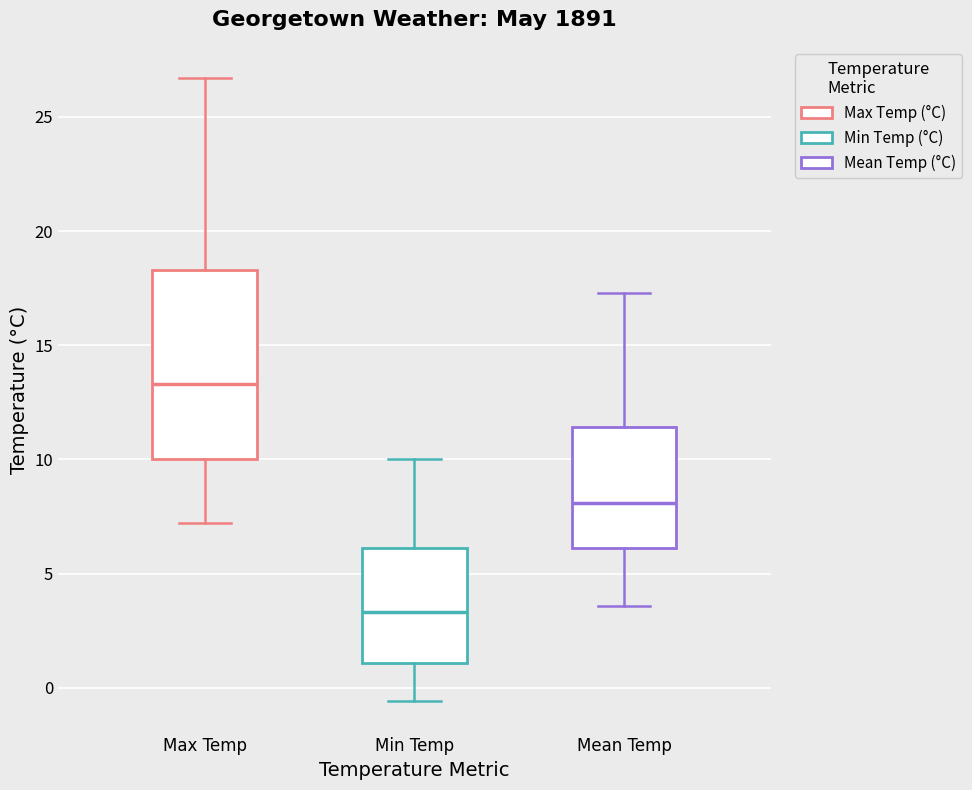

Reading left to right, transcribe this box plot: for each box, give where its median line is, the range the box spans, and where its two whiskers end, as read against the y-axis. The values are not printed on the chart, so give them approximately, as read against the axis.

Max Temp: median 13.5, box 10.0 to 18.5, whiskers 7.0 to 26.5
Min Temp: median 3.5, box 1.0 to 6.0, whiskers -0.5 to 10.0
Mean Temp: median 8.0, box 6.0 to 11.5, whiskers 3.5 to 17.5